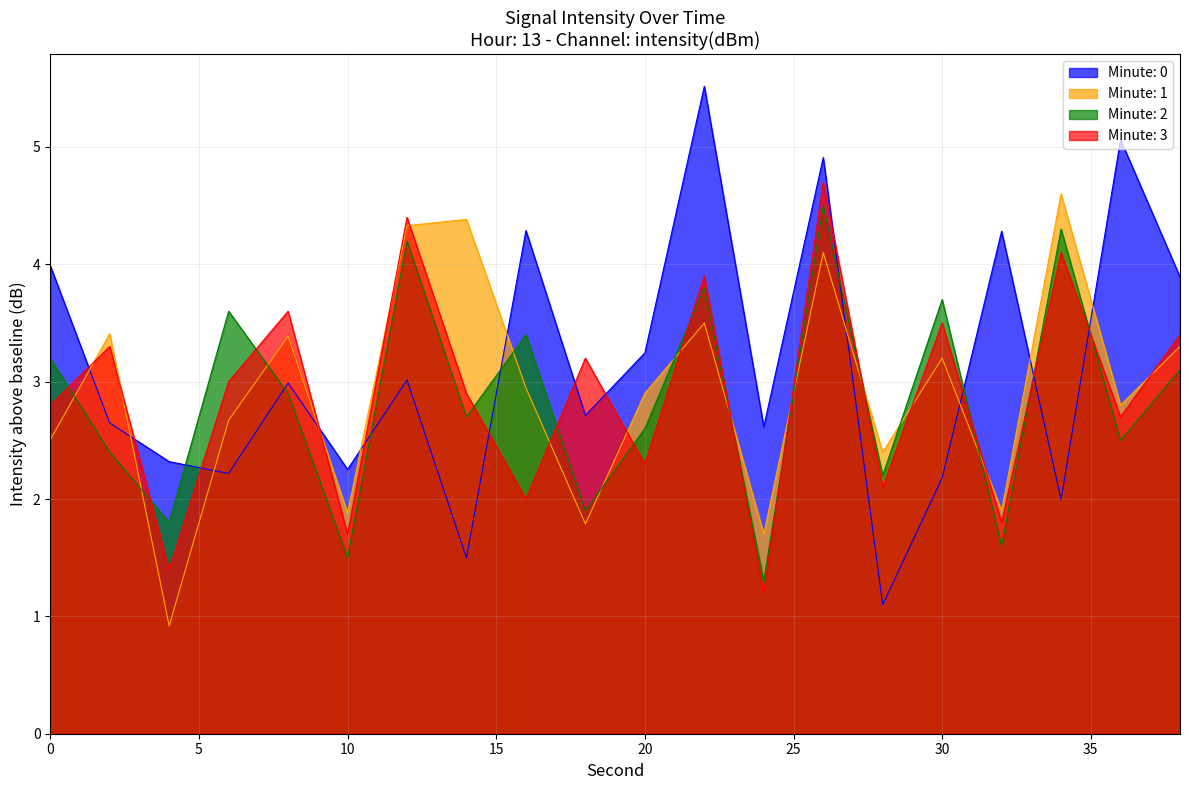

How many intersections are there between Minute: 1 and Minute: 0?

10